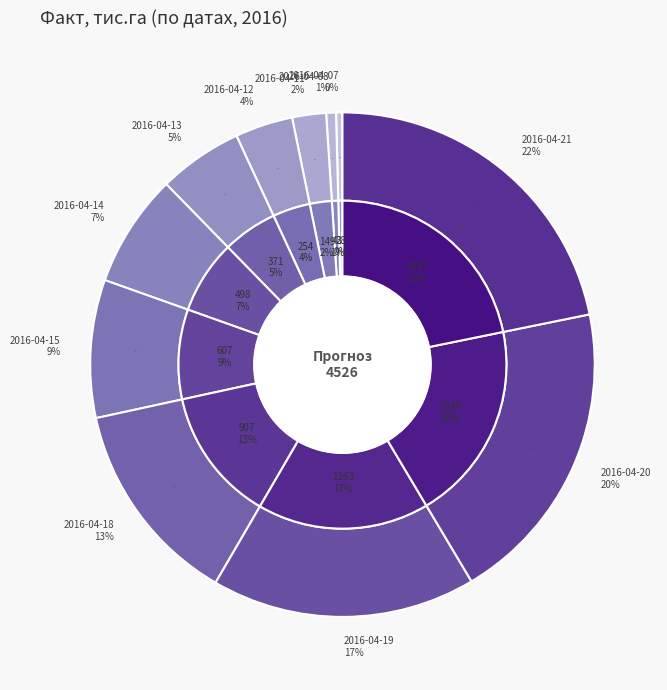

The 2016-04-15 slice represents 9% of the pie. True or false?

True